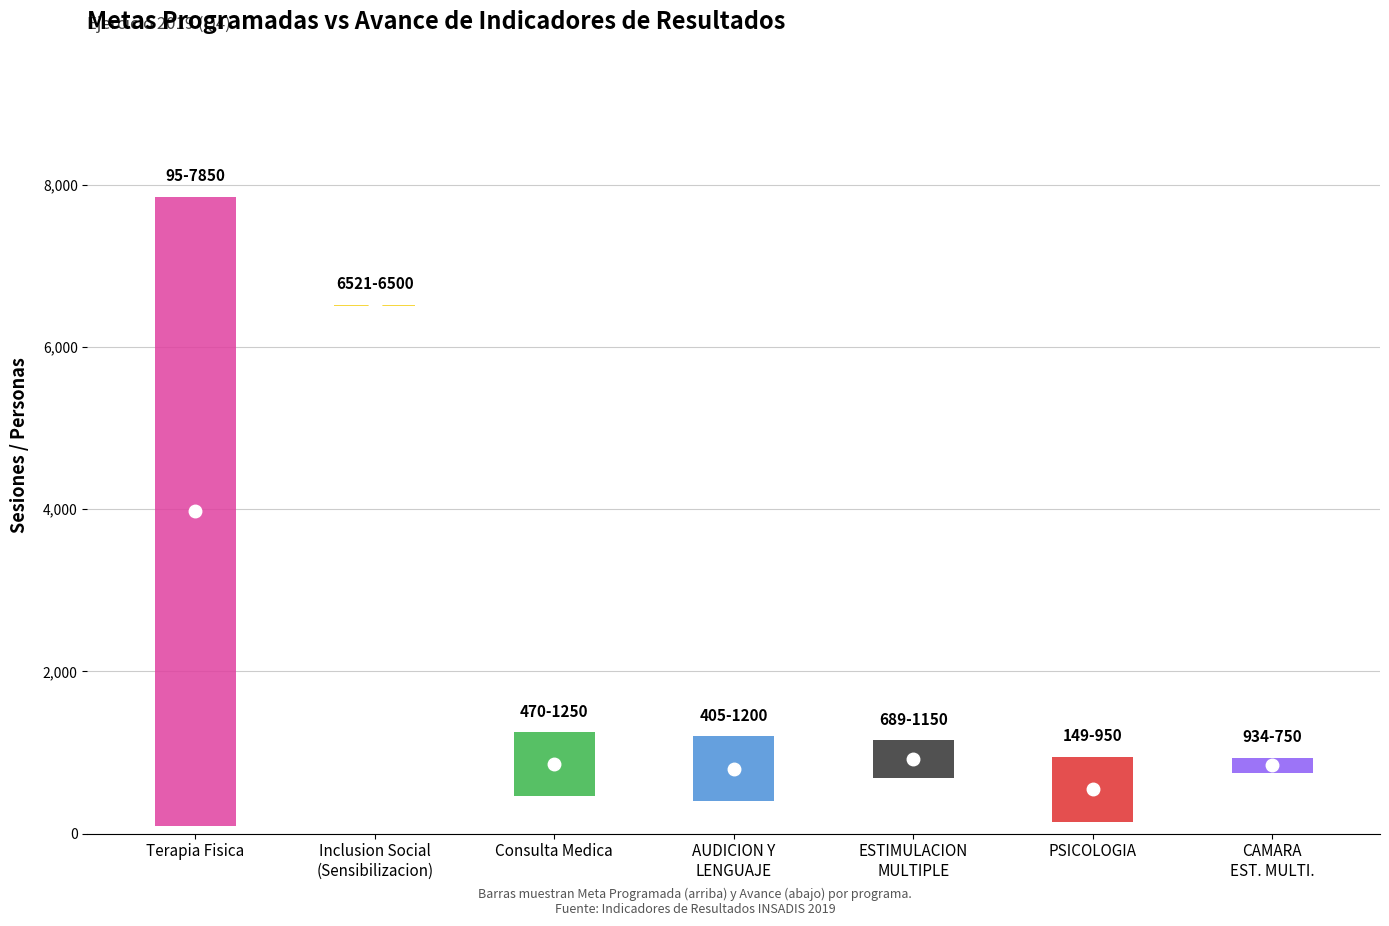

What position from the left is 6?

7